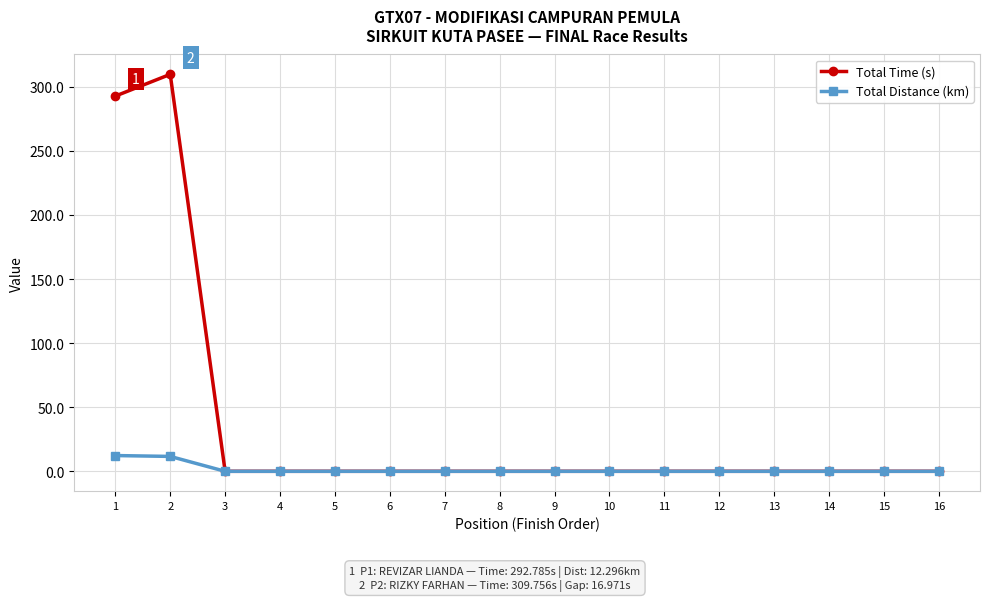

What is the highest value of the Total Time (s) series?

309.8